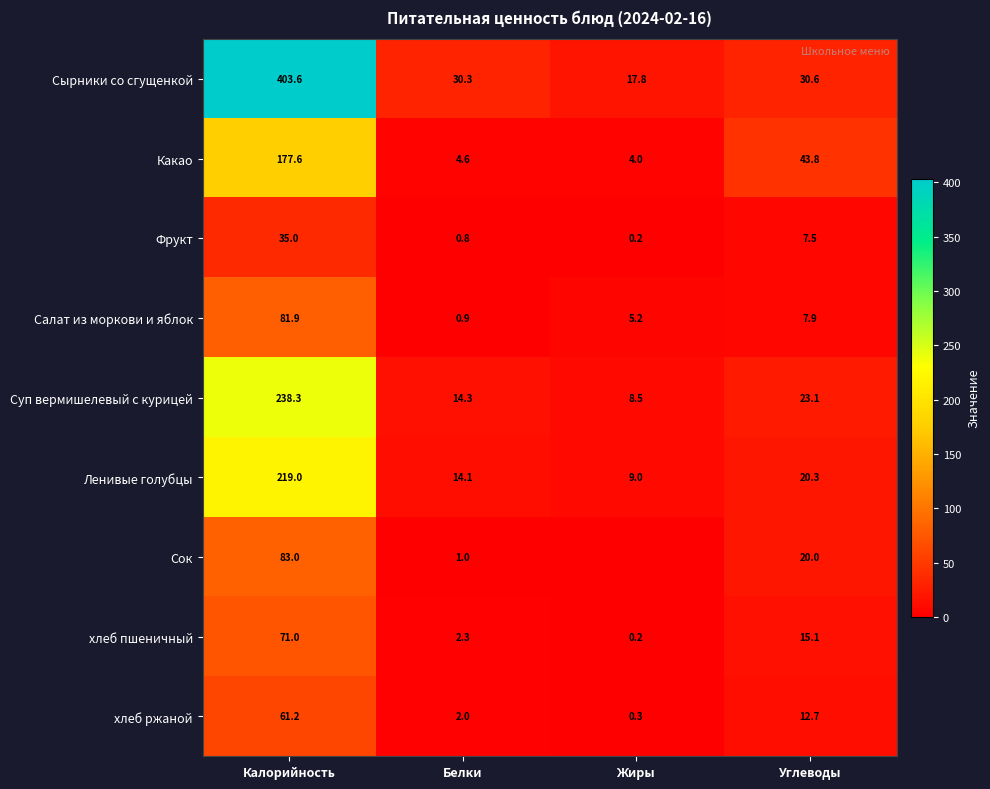

What is the sum of all Фрукт values?

43.5